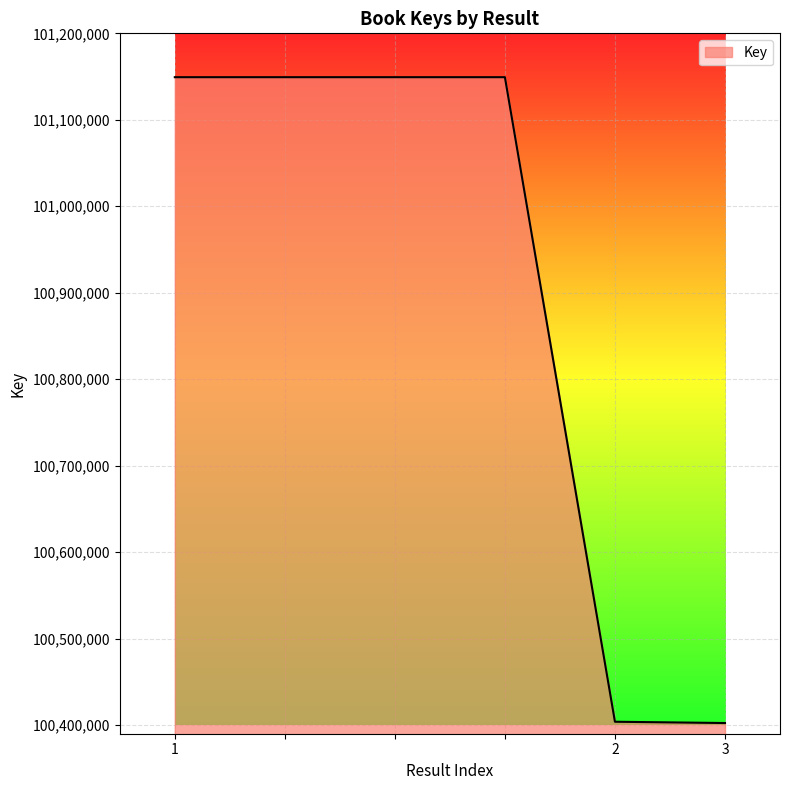

What is the smallest value displayed?

100402376